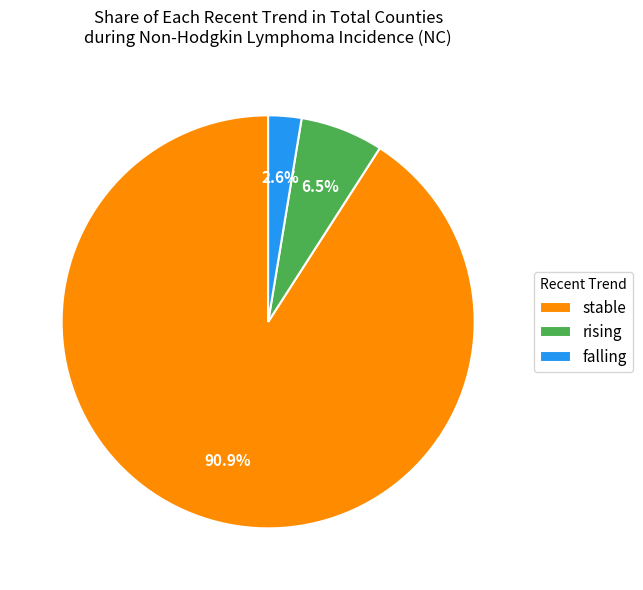

Approximately how many times larger is the value at rising compared to stable?

0.1